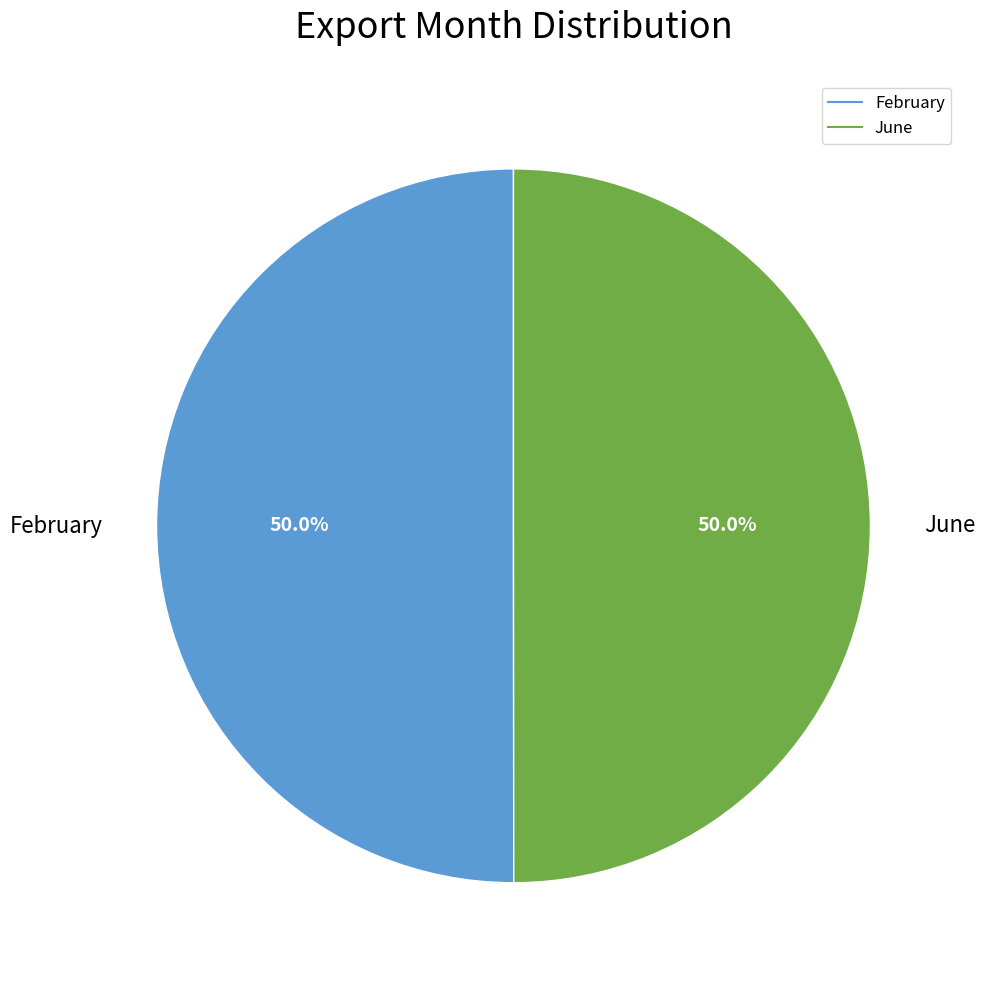

Combined, do June and February account for over 50%?

Yes